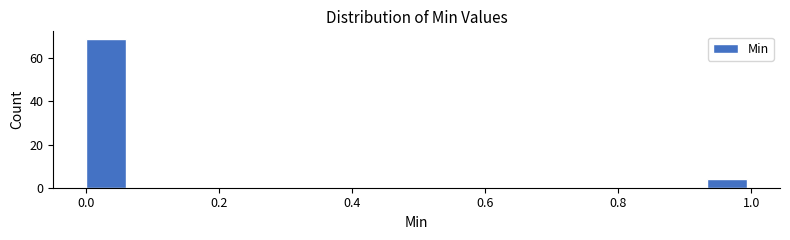

Read against the x-axis, roughly where is the centre of the tallest bar?

0.04